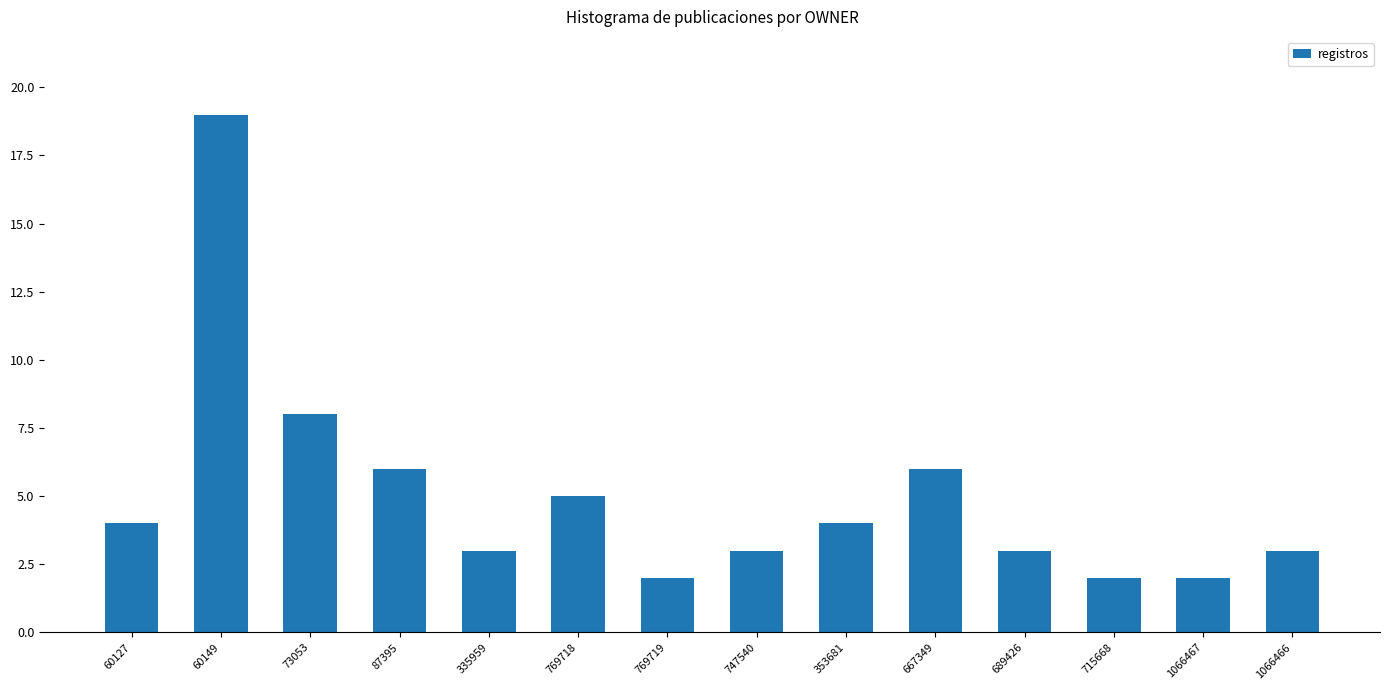

Are the bars grouped side by side (vs. stacked)?

No